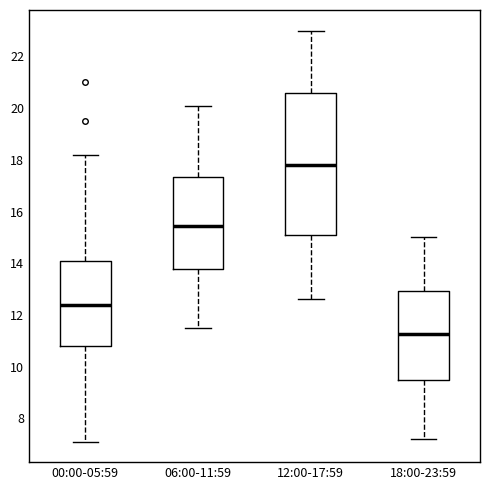

Where does the upper whisker of the box for 00:00-05:59 end on the y-axis? The values are not printed on the chart, so give them approximately, as read against the axis.

18.2